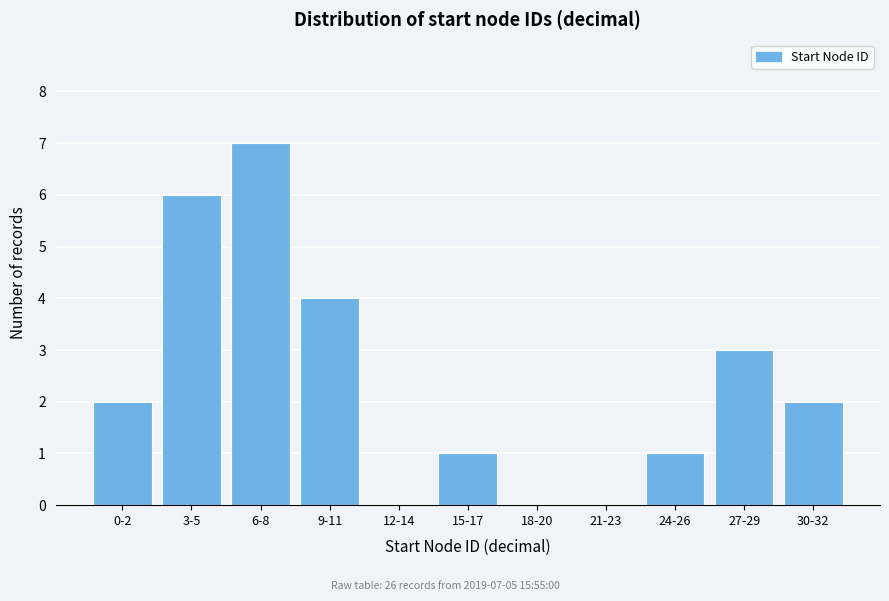

Reading left to right, list all the values displayed in this chart.

0-2=2	3-5=6	6-8=7	9-11=4	12-14=0	15-17=1	18-20=0	21-23=0	24-26=1	27-29=3	30-32=2